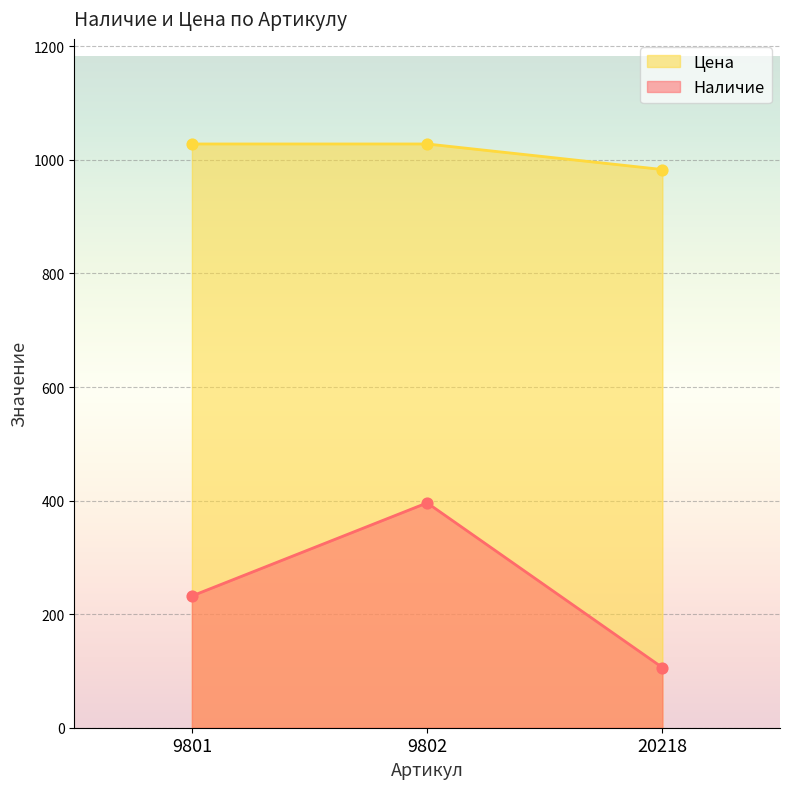

Which series reaches the minimum Y coordinate?

Наличие